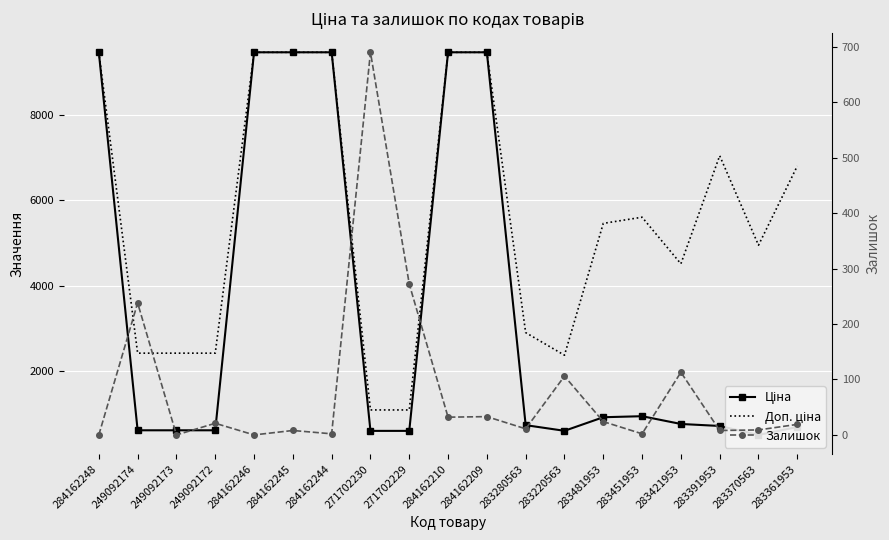

Reading left to right, what are all the values shown in this chart?

Ціна: 9480.1	603.7	603.7	603.7	9480.1	9480.1	9480.1	589.9	589.9	9480.1	9480.1	724.5	591.6	910.4	934.5	752.2	705.1	495.0	681.0
Доп. ціна: 9480.1	2414.8	2414.8	2414.8	9480.1	9480.1	9480.1	1081.7	1081.7	9480.1	9480.1	2897.8	2366.5	5462.3	5607.2	4513.3	7051.3	4950.4	6809.8
Залишок: 0.0	238.0	0.0	21.0	0.0	8.0	2.0	690.0	272.0	32.0	33.0	11.0	106.0	24.0	2.0	113.0	8.0	9.0	19.0